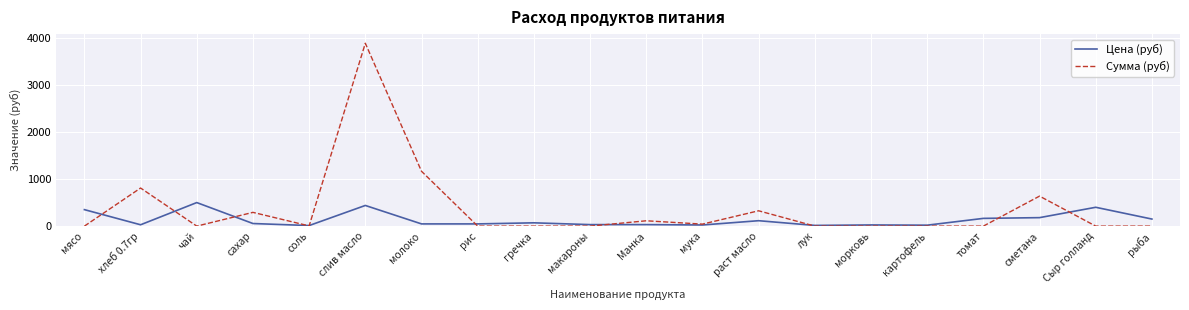

Which series has the largest total across all categories?

Сумма (руб)